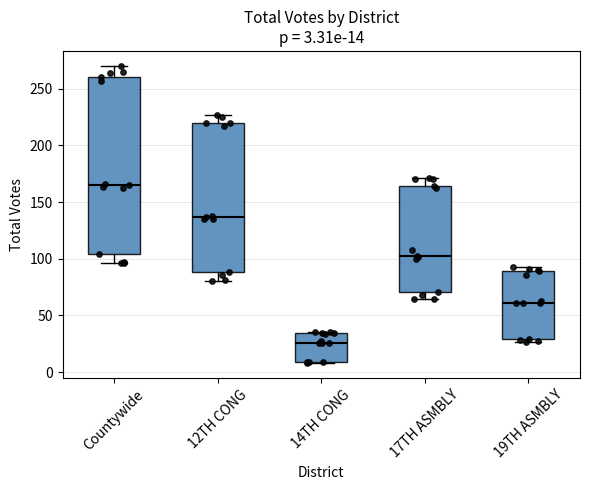

Which box's median line is the lowest?

14TH CONG